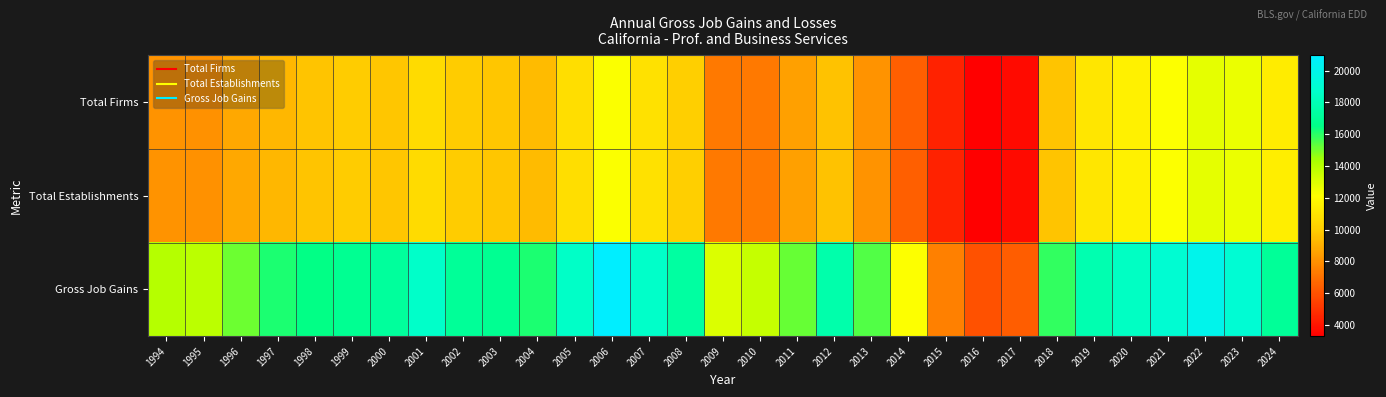

Reading left to right, list all the values displayed in this chart.

Total Firms: 1994=8077	1995=8046	1996=8769	1997=9255	1998=9649	1999=9950	2000=9780	2001=10599	2002=9937	2003=9767	2004=9432	2005=10735	2006=12214	2007=10865	2008=10086	2009=7274	2010=7239	2011=8522	2012=9638	2013=8100	2014=6455	2015=4422	2016=3300	2017=3660	2018=9649	2019=11028	2020=11520	2021=12183	2022=12797	2023=12662	2024=11368
Total Establishments: 1994=8079	1995=8050	1996=8774	1997=9258	1998=9656	1999=9953	2000=9783	2001=10606	2002=9941	2003=9768	2004=9433	2005=10737	2006=12219	2007=10867	2008=10088	2009=7274	2010=7239	2011=8522	2012=9640	2013=8100	2014=6455	2015=4423	2016=3300	2017=3660	2018=9651	2019=11030	2020=11520	2021=12183	2022=12799	2023=12664	2024=11370
Gross Job Gains: 1994=14036	1995=13859	1996=15144	1997=16164	1998=16487	1999=16842	2000=17210	2001=18627	2002=17077	2003=16882	2004=16196	2005=18602	2006=20957	2007=18647	2008=17353	2009=13094	2010=13589	2011=15185	2012=17706	2013=15500	2014=12165	2015=7441	2016=5963	2017=6371	2018=15921	2019=17844	2020=18471	2021=18971	2022=20091	2023=19062	2024=17077